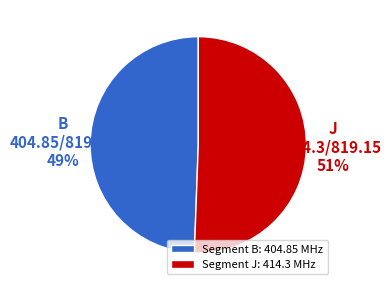

To the nearest percent, what is the combined percentage of Segment J: 414.3 MHz and Segment B: 404.85 MHz?

100%